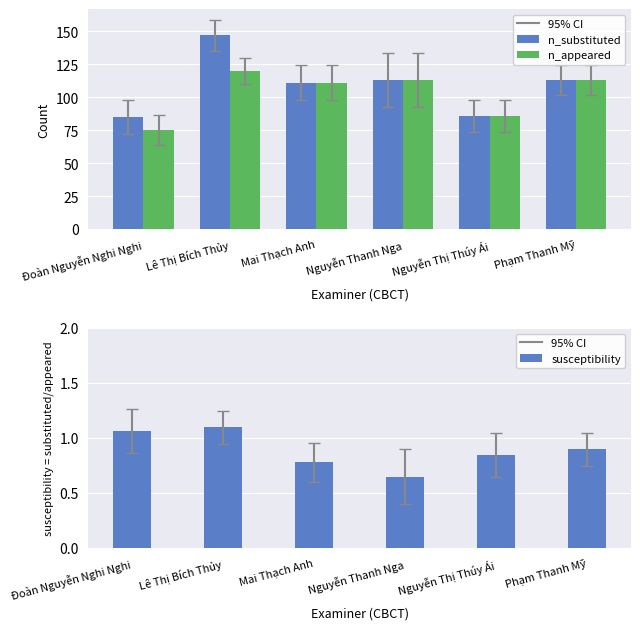

The n_appeared series shows 111.0 at Mai Thạch Anh. True or false?

True